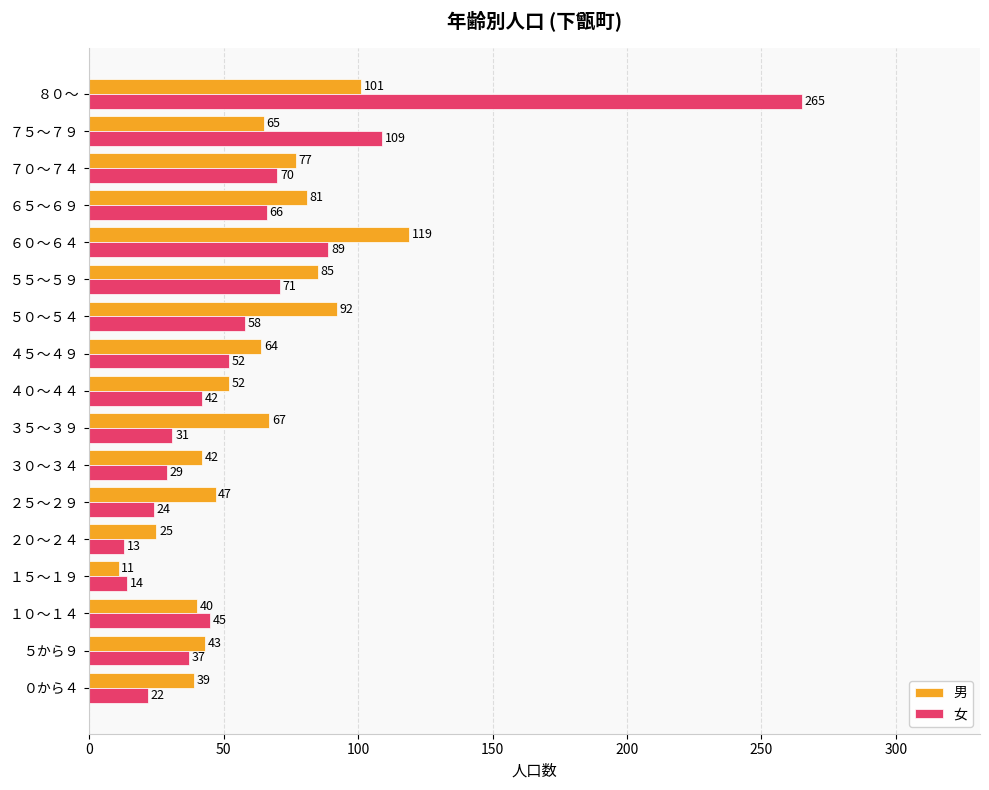

At how many categories does at least one series exceed 57?

9